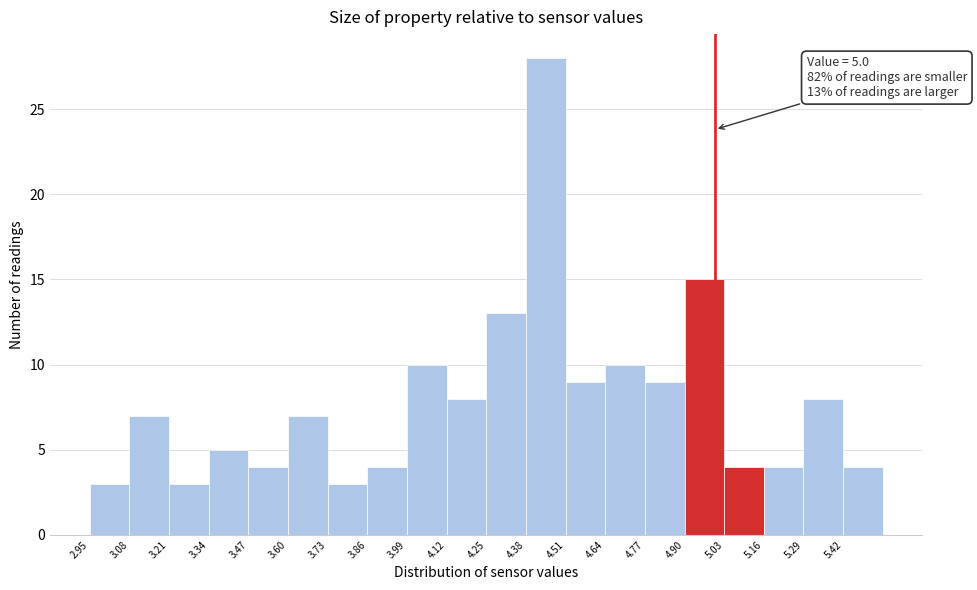

Over which range of the x-axis is the bar tallest?

4.38 to 4.51